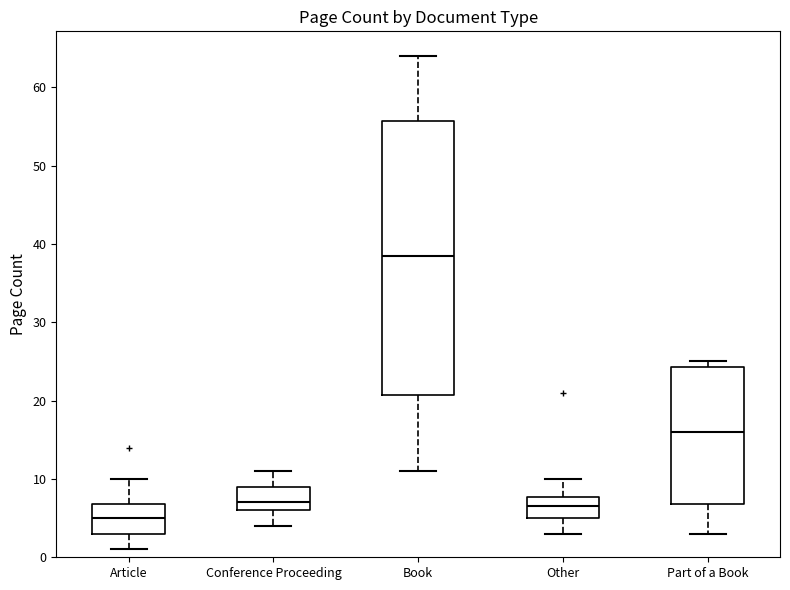

Comparing the boxes themselves (not the whiskers), which one is the tallest?

Book